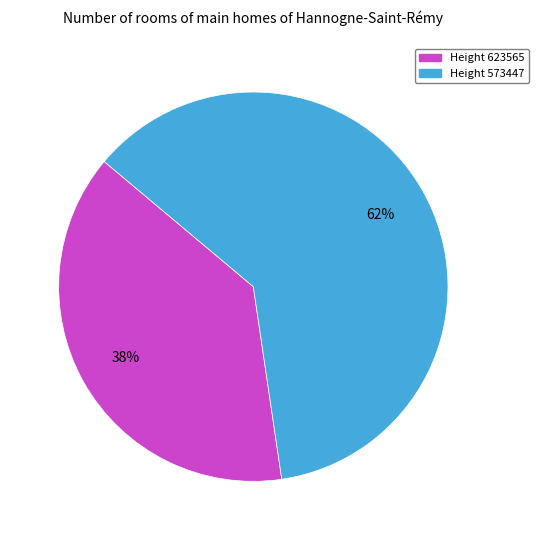

Is there a majority slice in this chart?

Yes